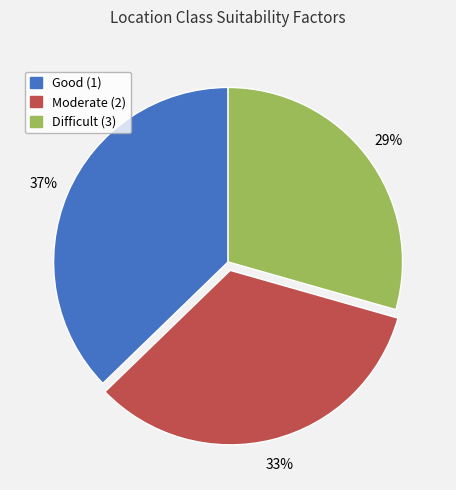

Is Difficult (3) the majority of the pie?

No